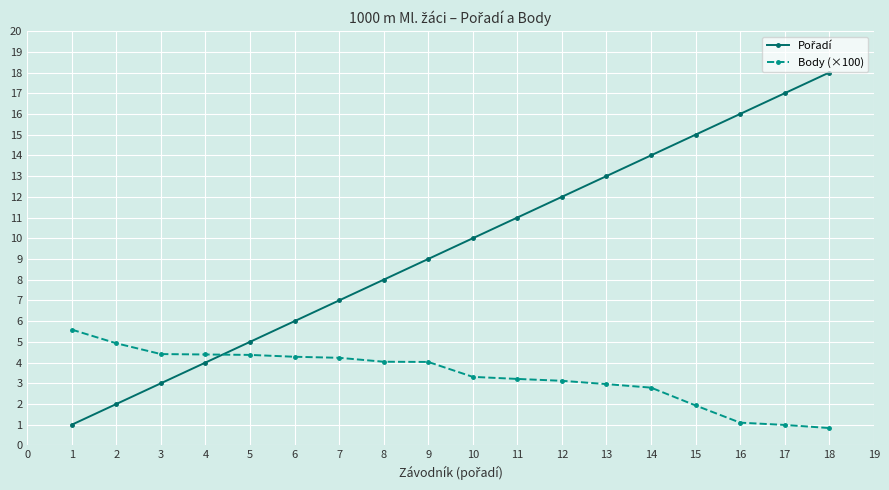

What is the minimum value for Body (×100)?

0.8